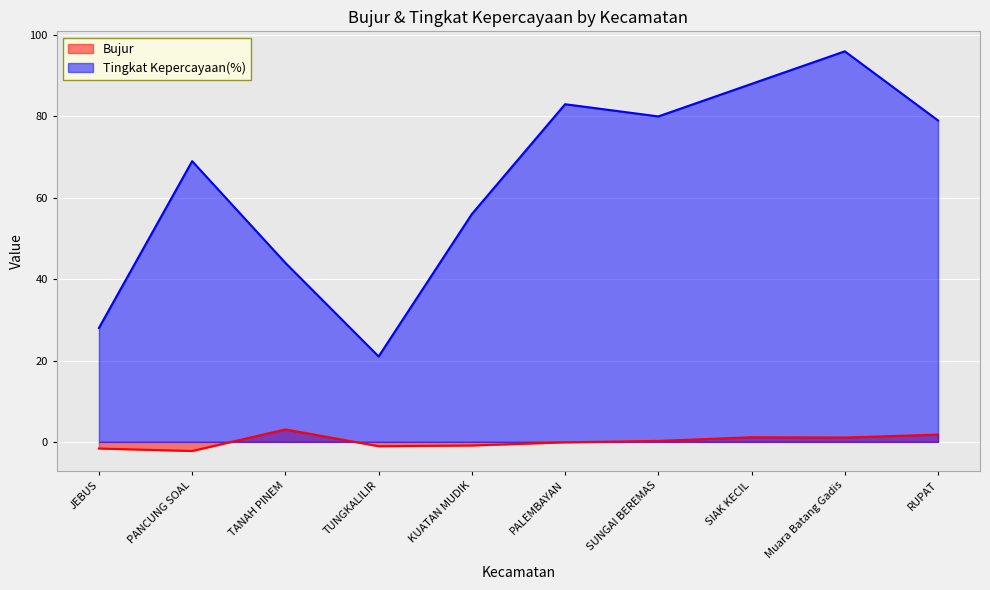

List the series in order of their overall mean, highest first.

Tingkat Kepercayaan(%), Bujur